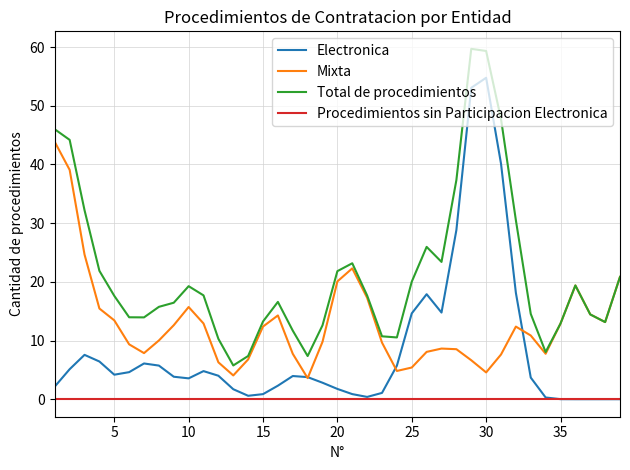

Which series has the largest total across all categories?

Total de procedimientos